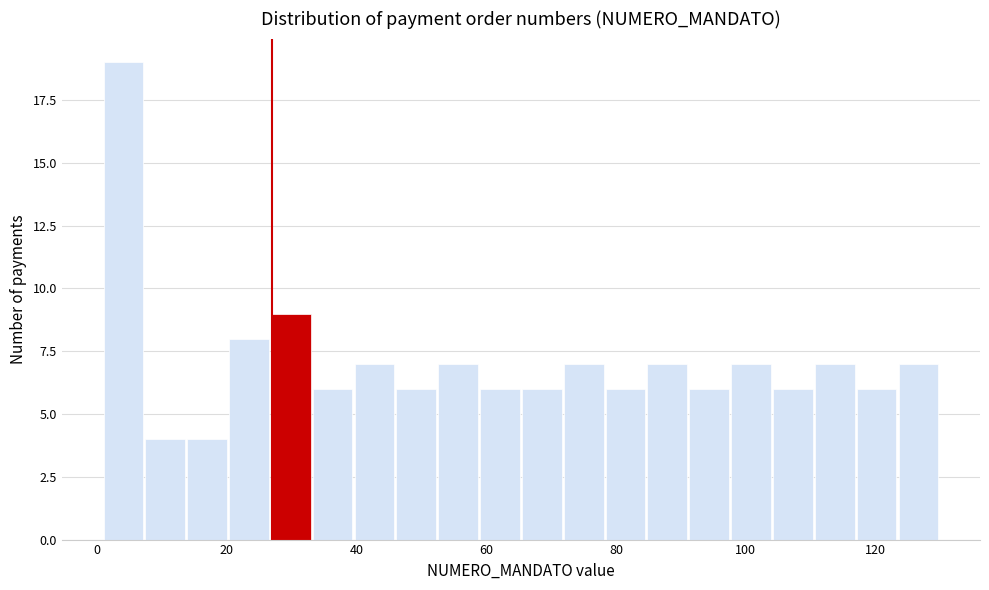

Read against the x-axis, roughly where is the centre of the tallest bar?

4